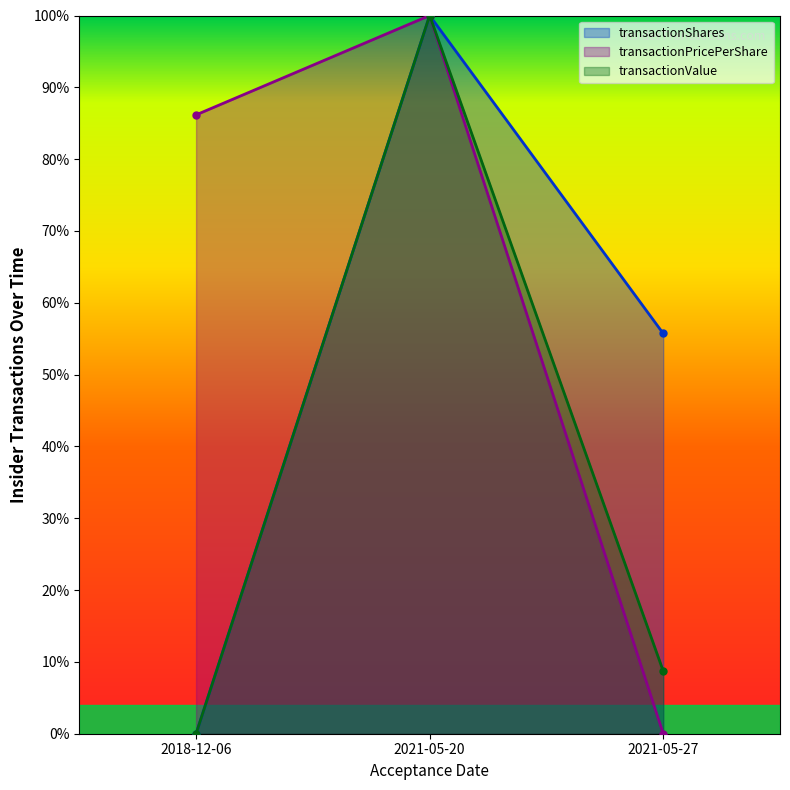

Between 2018-12-06 and 2021-05-27, which series saw the biggest shift?

transactionPricePerShare